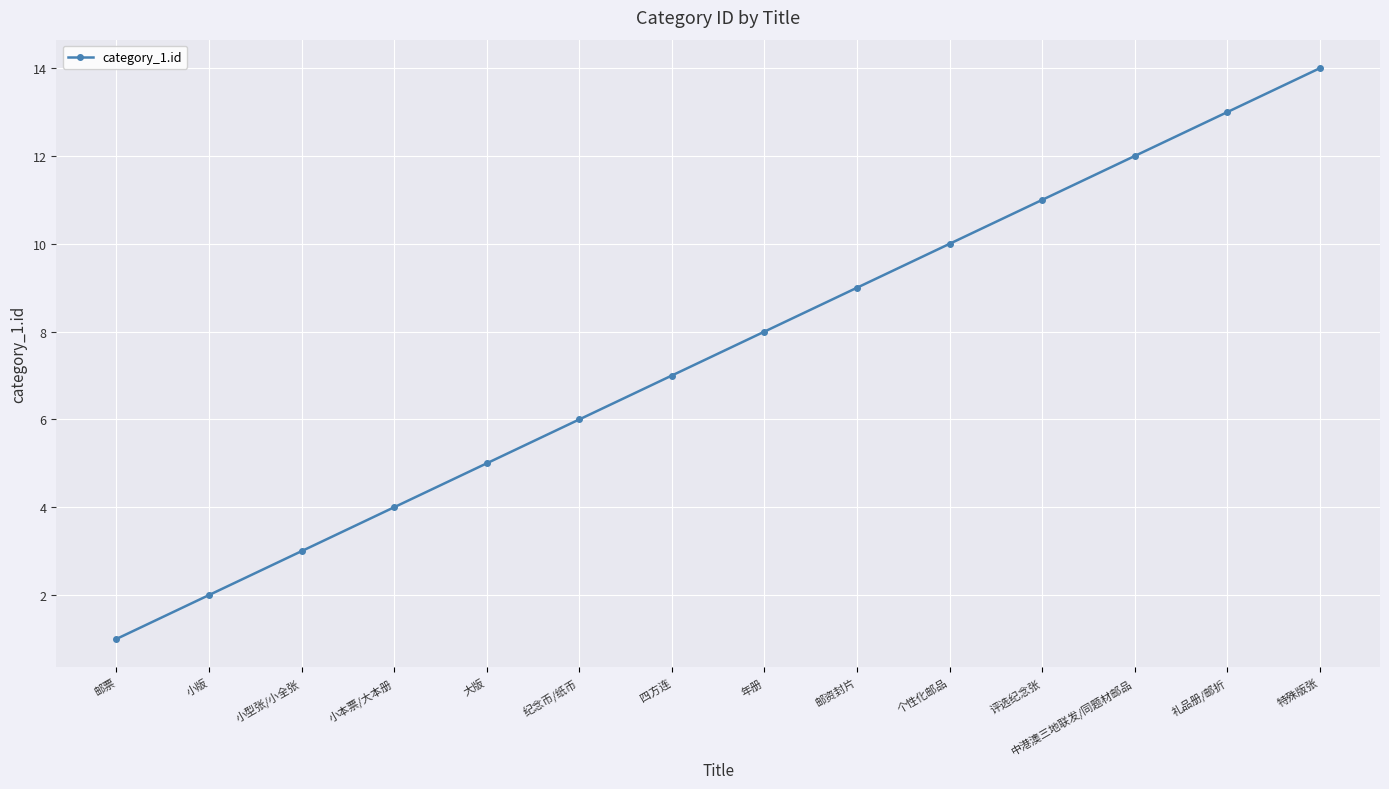

How many data points does each series have?

14